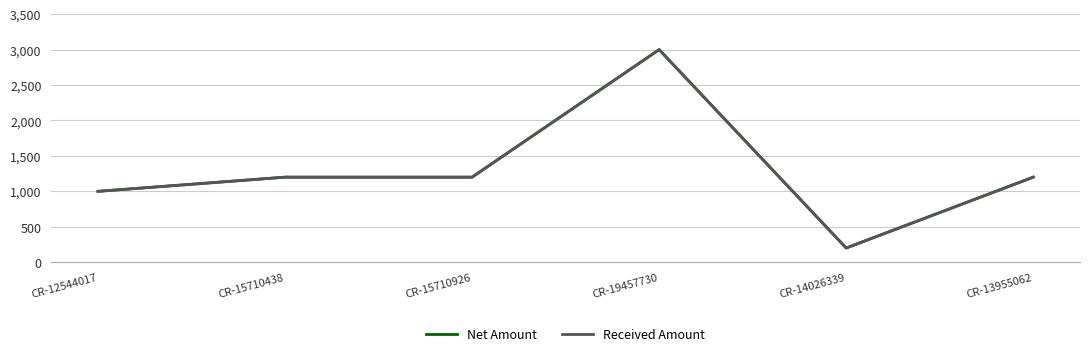

What is the label of the 4th point from the right?

CR-15710926